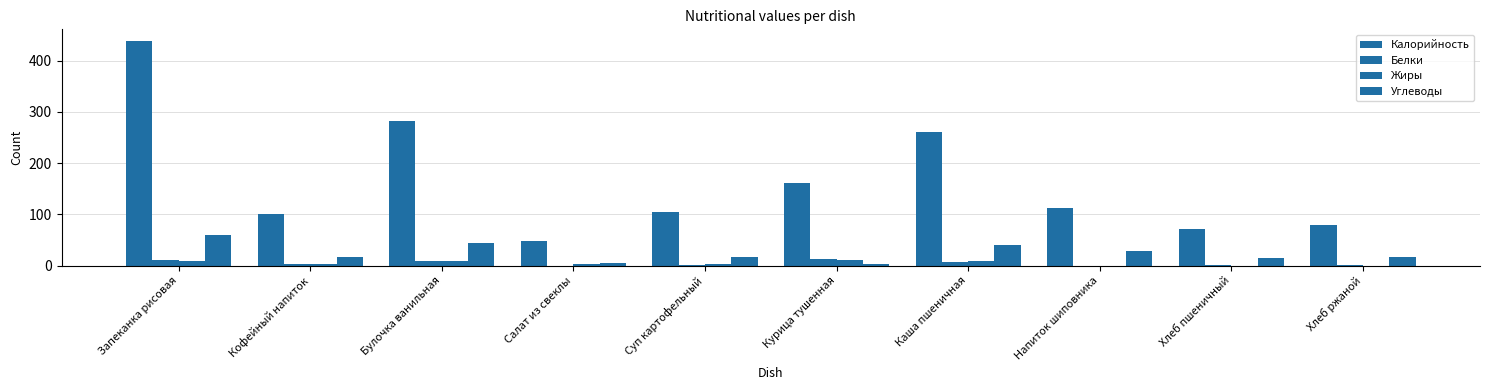

Which label corresponds to the smallest value in the chart?

Салат из свеклы